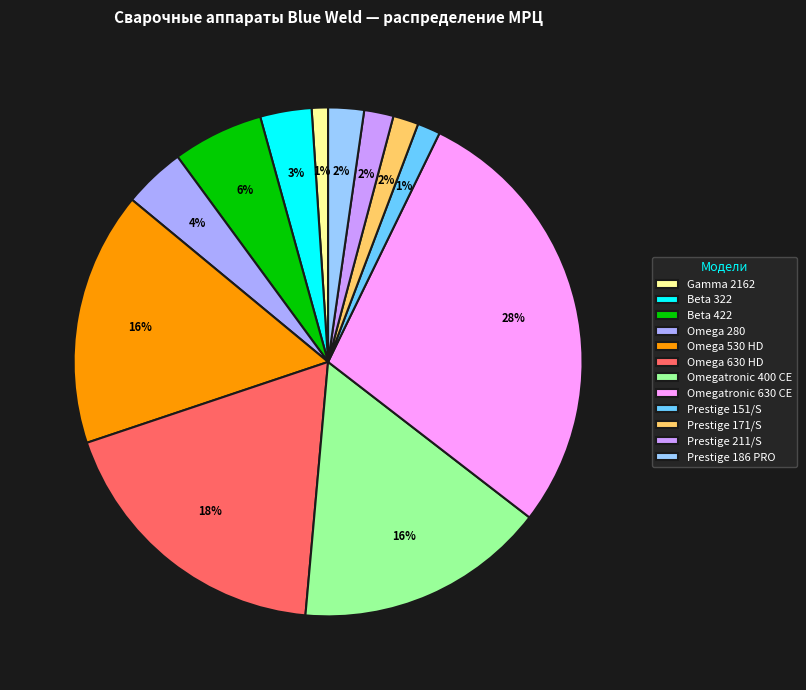

To the nearest percent, what is the combined percentage of Omegatronic 630 CE and Omega 630 HD?

47%